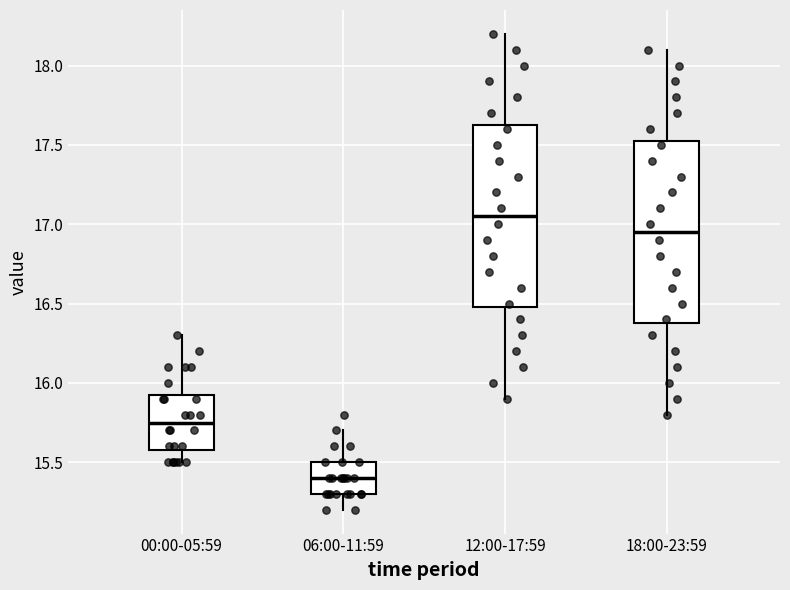

Where does the lower whisker of the box for 12:00-17:59 end on the y-axis? The values are not printed on the chart, so give them approximately, as read against the axis.

15.90